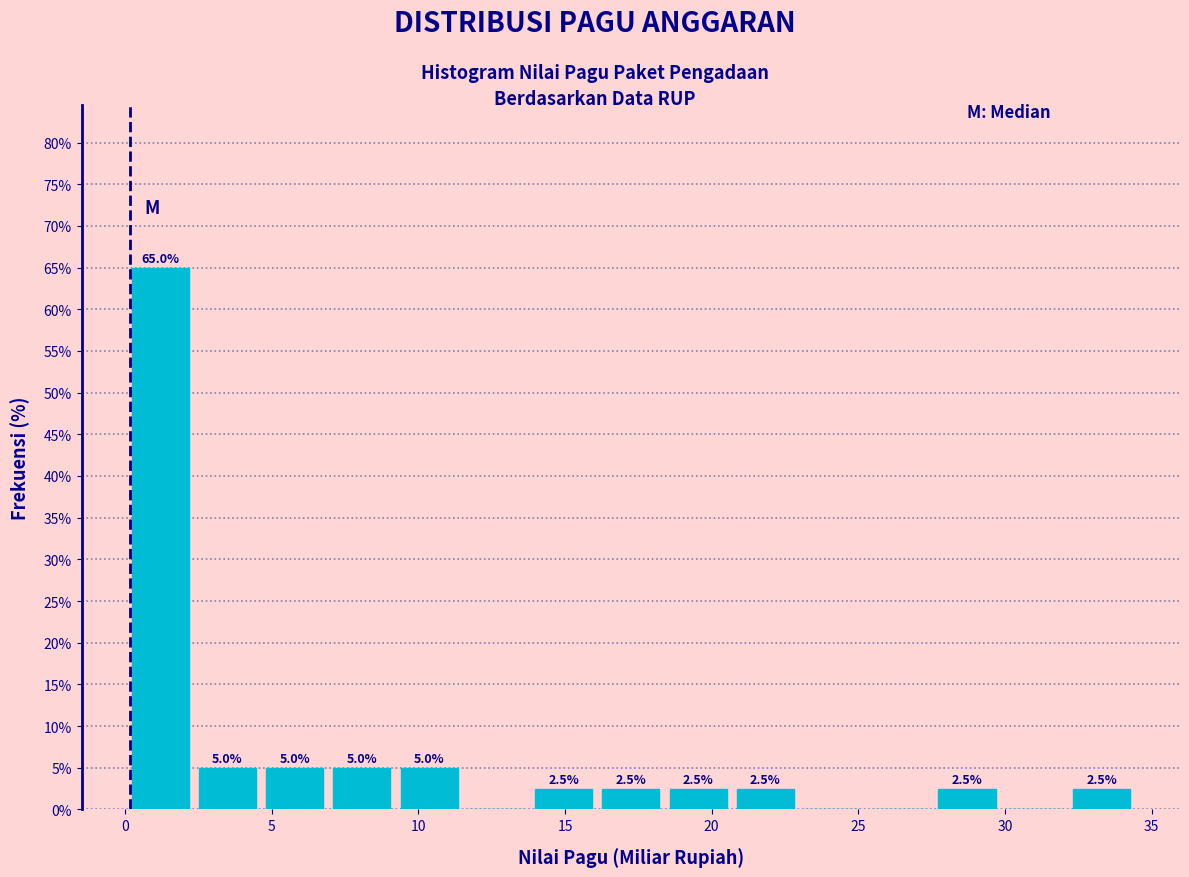

Over which range of the x-axis is the bar tallest?

0.0 to 2.5